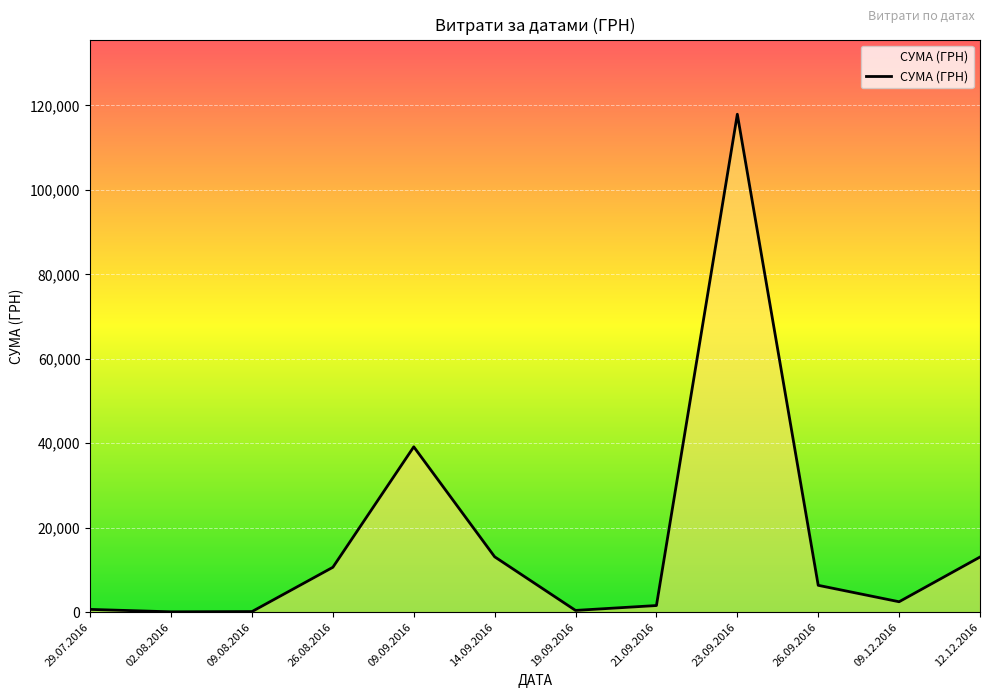

What is the maximum value shown in the chart?

117912.0